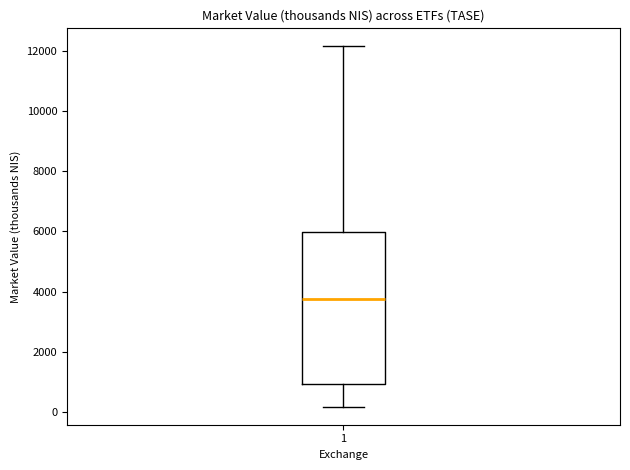

Transcribe this box plot: give where the median line is, the range the box spans, and where the two whiskers end, as read against the y-axis. The values are not printed on the chart, so give them approximately, as read against the axis.

median 3800, box 1000 to 6000, whiskers 200 to 12200